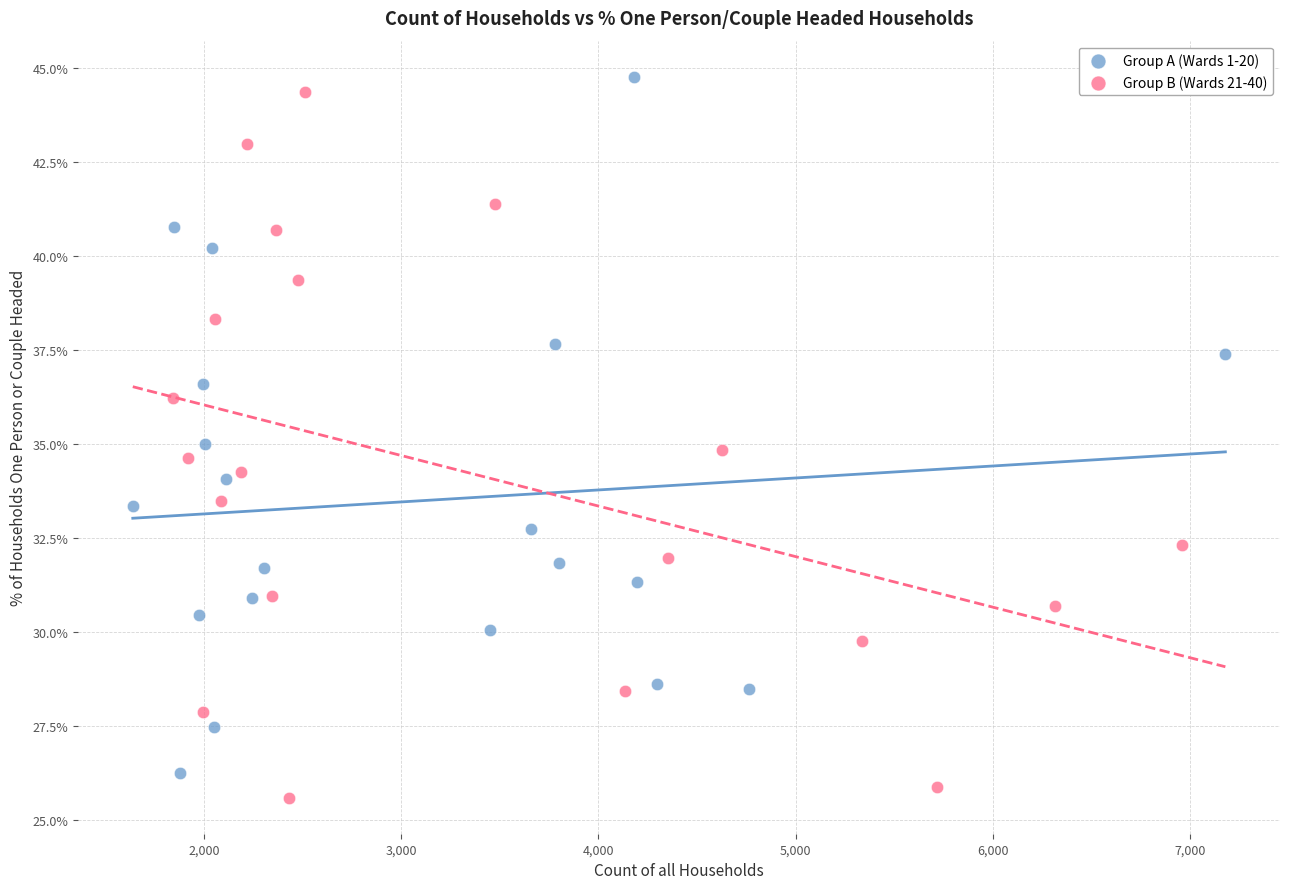

Which series has the widest spread of Y values?

Group B (Wards 21-40)